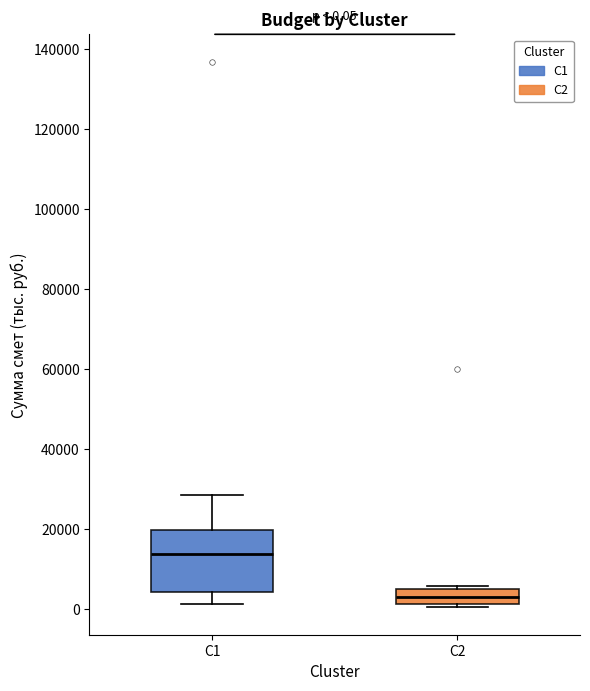

Which box's median line is the lowest?

C2